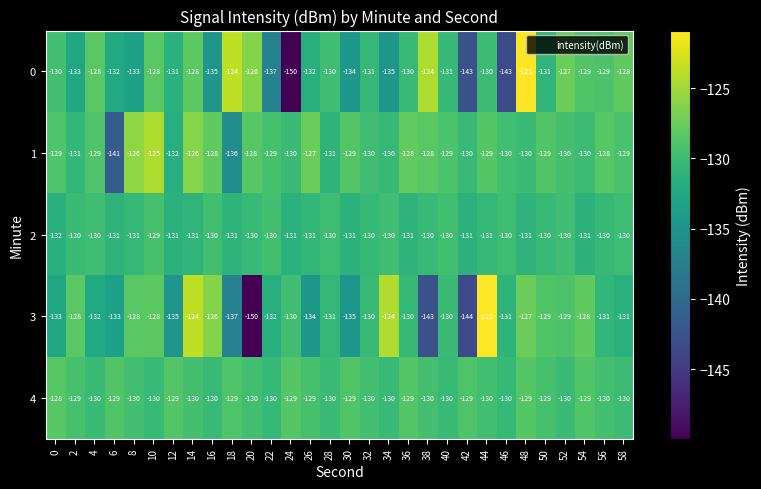

What is the smallest value displayed?

-150